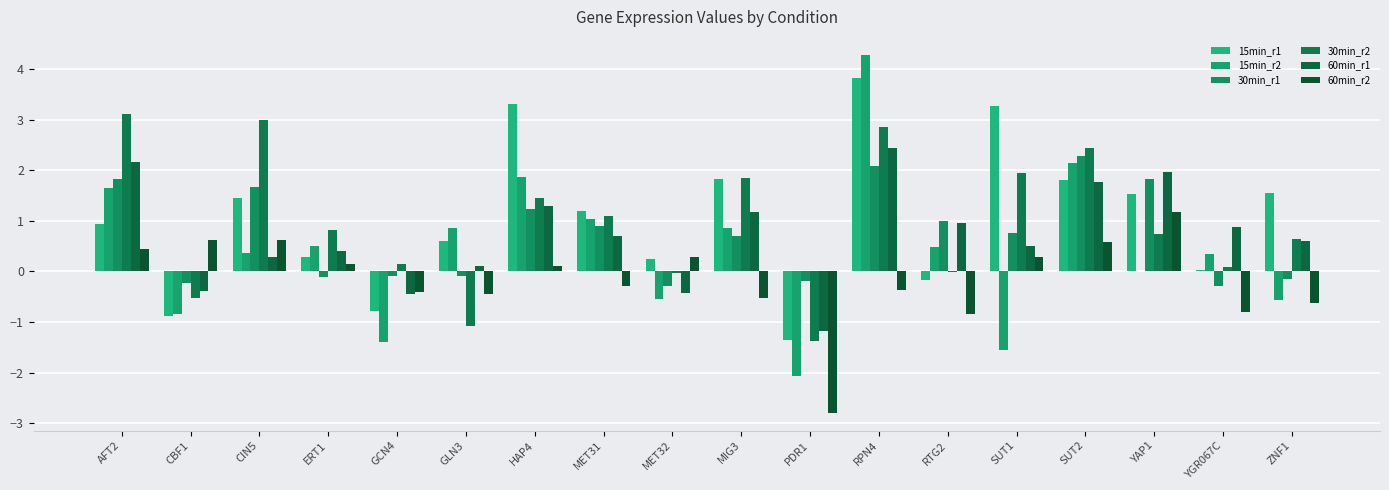

At which category does the chart reach its minimum across all series?

PDR1